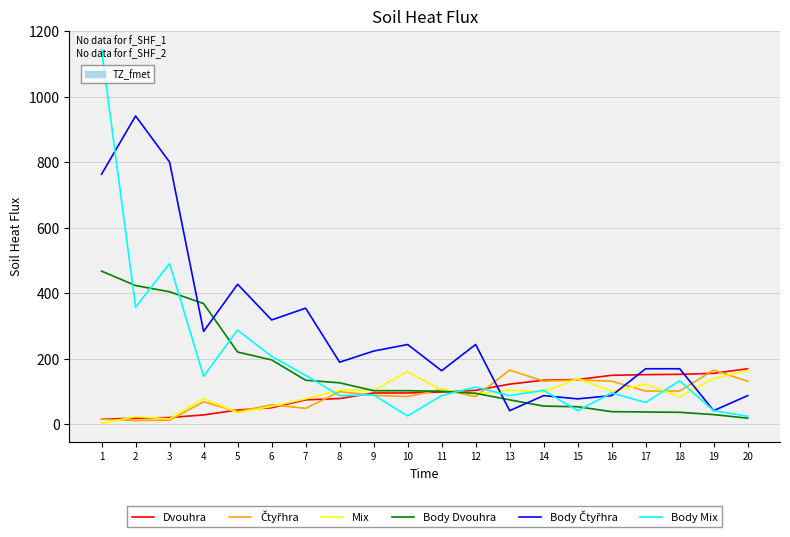

Which series changed the most between 4 and 8?

Body Dvouhra